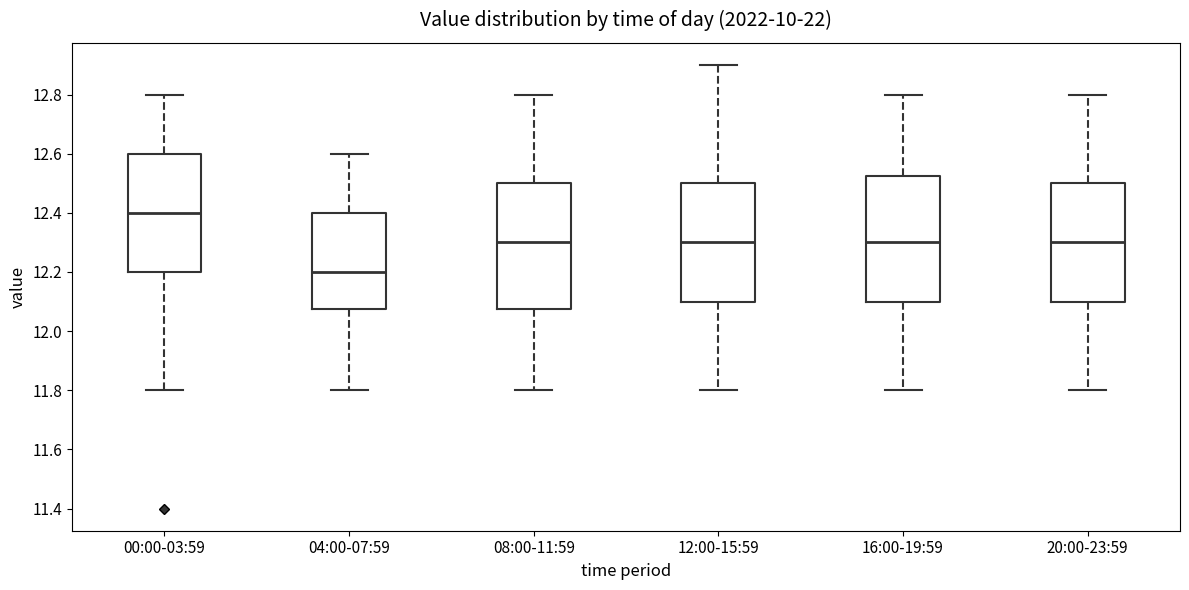

Reading left to right, transcribe this box plot: for each box, give where its median line is, the range the box spans, and where its two whiskers end, as read against the y-axis. The values are not printed on the chart, so give them approximately, as read against the axis.

00:00-03:59: median 12.40, box 12.20 to 12.60, whiskers 11.80 to 12.80
04:00-07:59: median 12.20, box 12.08 to 12.40, whiskers 11.80 to 12.60
08:00-11:59: median 12.30, box 12.08 to 12.50, whiskers 11.80 to 12.80
12:00-15:59: median 12.30, box 12.10 to 12.50, whiskers 11.80 to 12.90
16:00-19:59: median 12.30, box 12.10 to 12.52, whiskers 11.80 to 12.80
20:00-23:59: median 12.30, box 12.10 to 12.50, whiskers 11.80 to 12.80